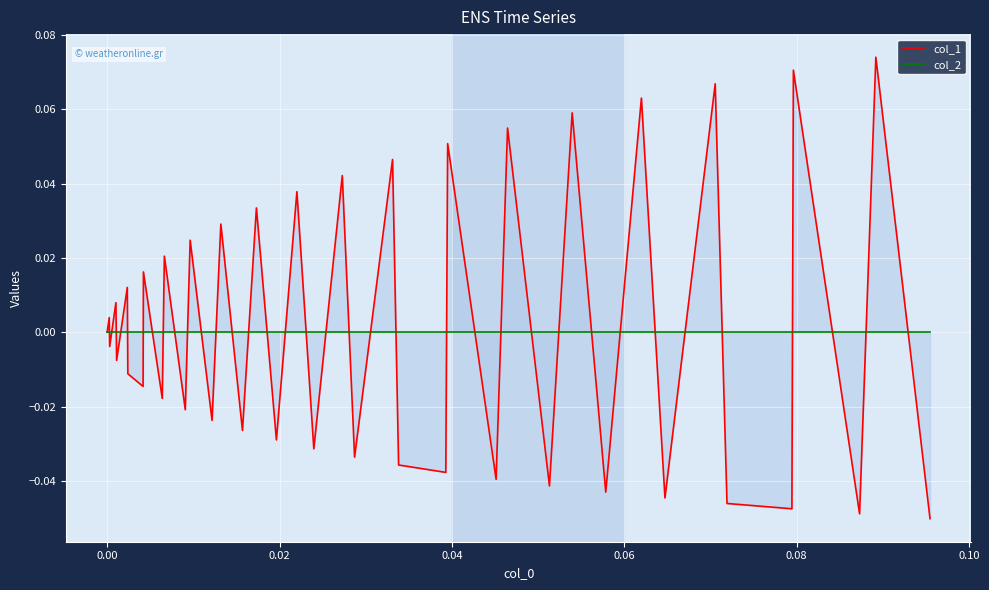

How many values in the col_1 series are below 0?

21